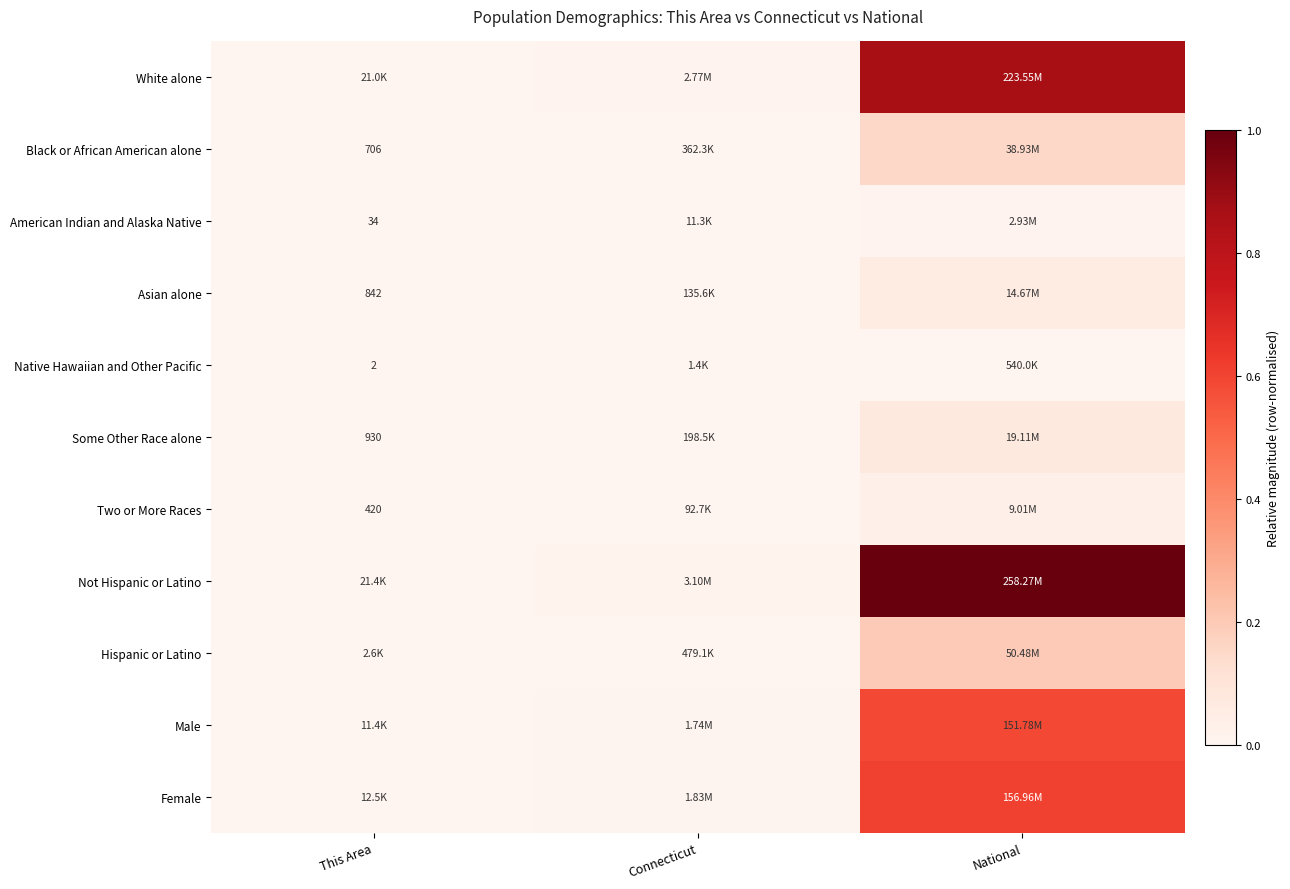

At how many categories does at least one series exceed 0?

3